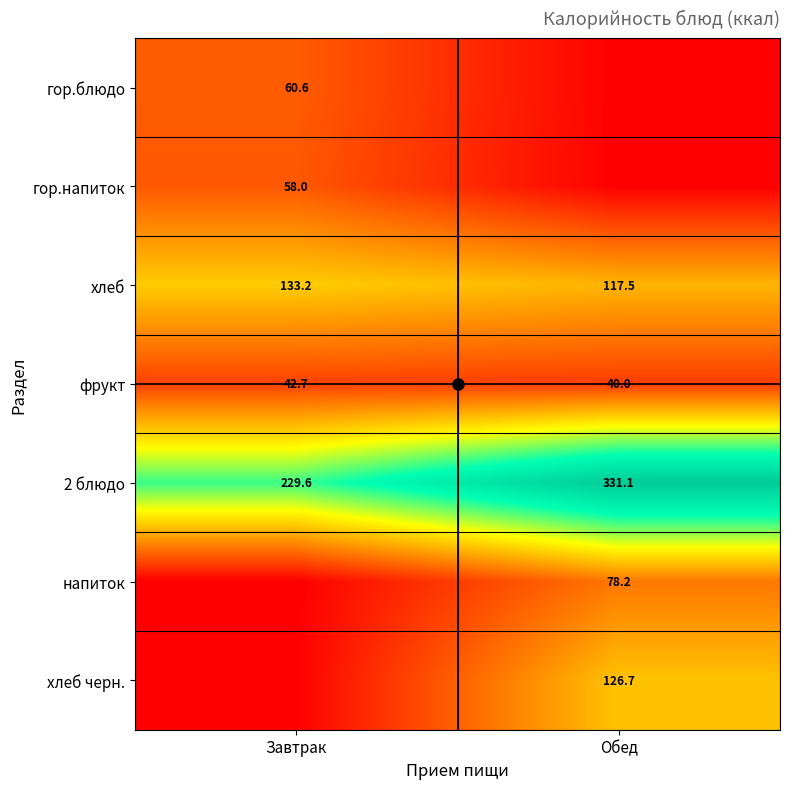

True or false: 2 блюдо has a value of 331.1 at Обед.

True